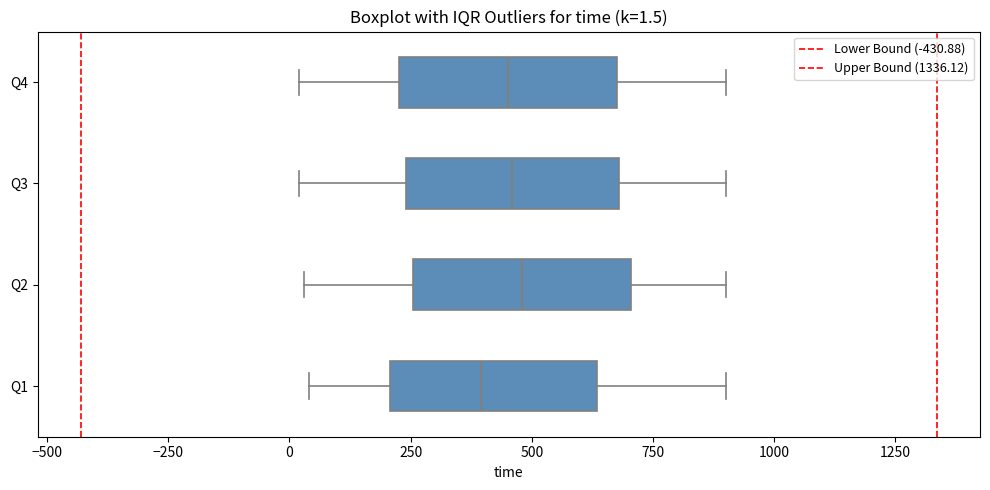

Which box has the furthest to the left median line?

Q1